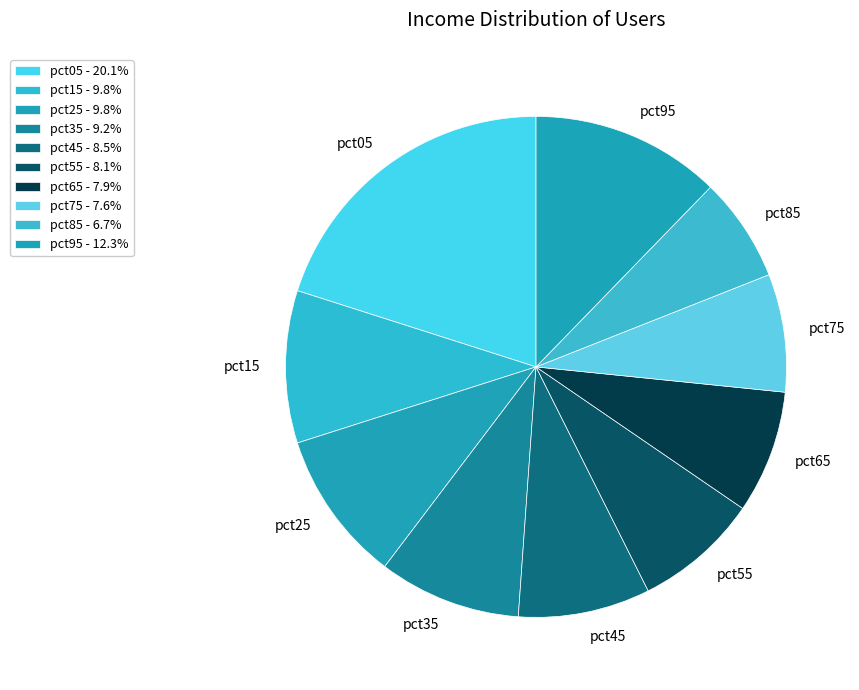

Is there a majority slice in this chart?

No